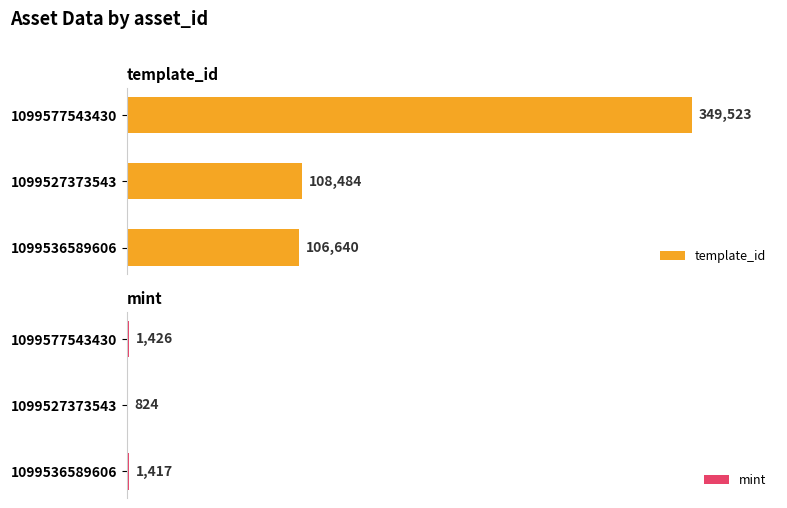

What is the lowest value of the template_id series?

106640